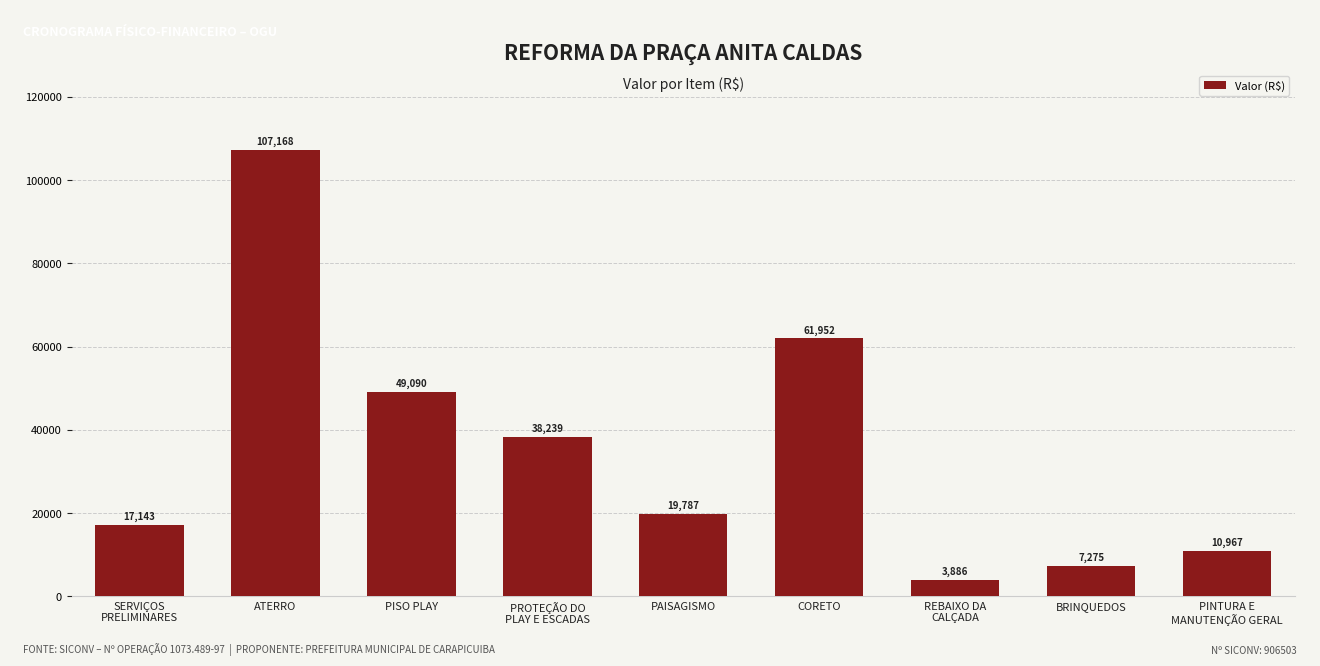

List the labels in order of value, largest first.

ATERRO, CORETO, PISO PLAY, PROTEÇÃO DO
PLAY E ESCADAS, PAISAGISMO, SERVIÇOS
PRELIMINARES, PINTURA E
MANUTENÇÃO GERAL, BRINQUEDOS, REBAIXO DA
CALÇADA